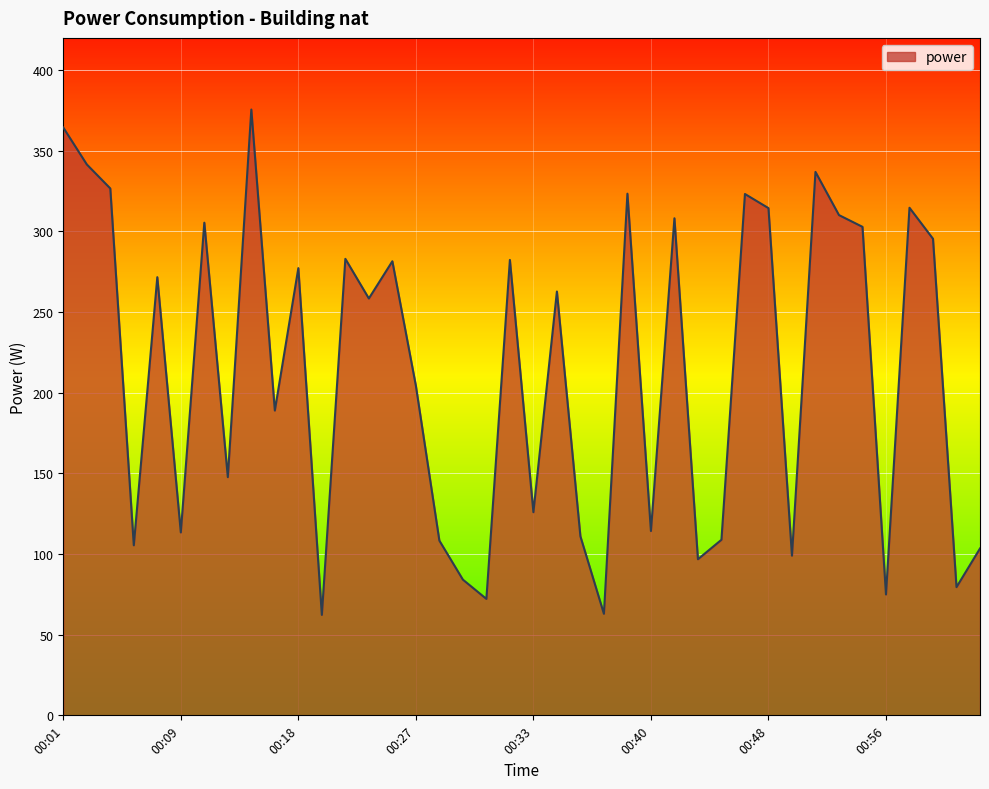

True or false: the data has more than 1 interior local peaks.

True